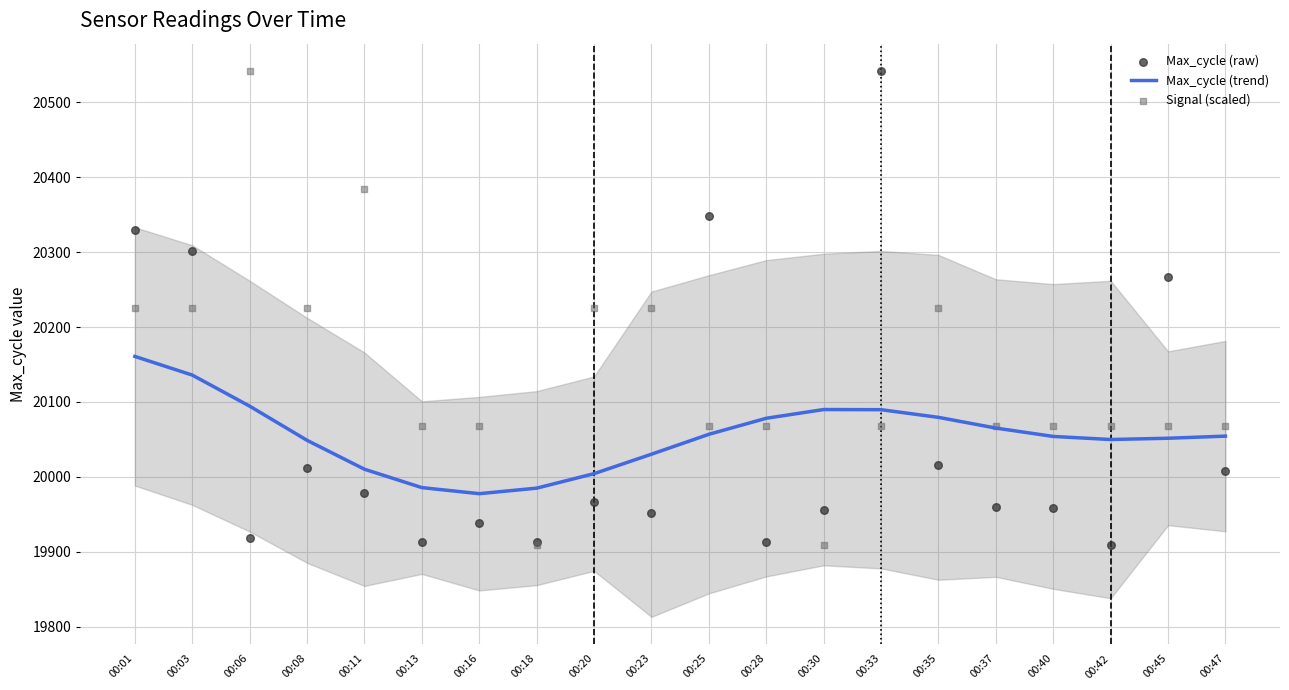

Which series reaches the maximum Y coordinate?

Max_cycle (raw)